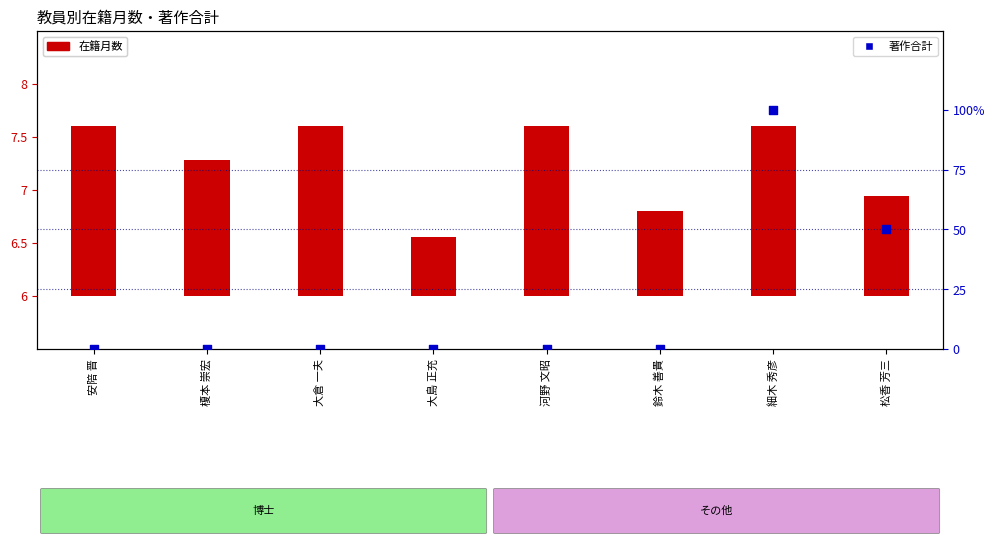

Which series has the largest Y range (max minus min)?

著作合計